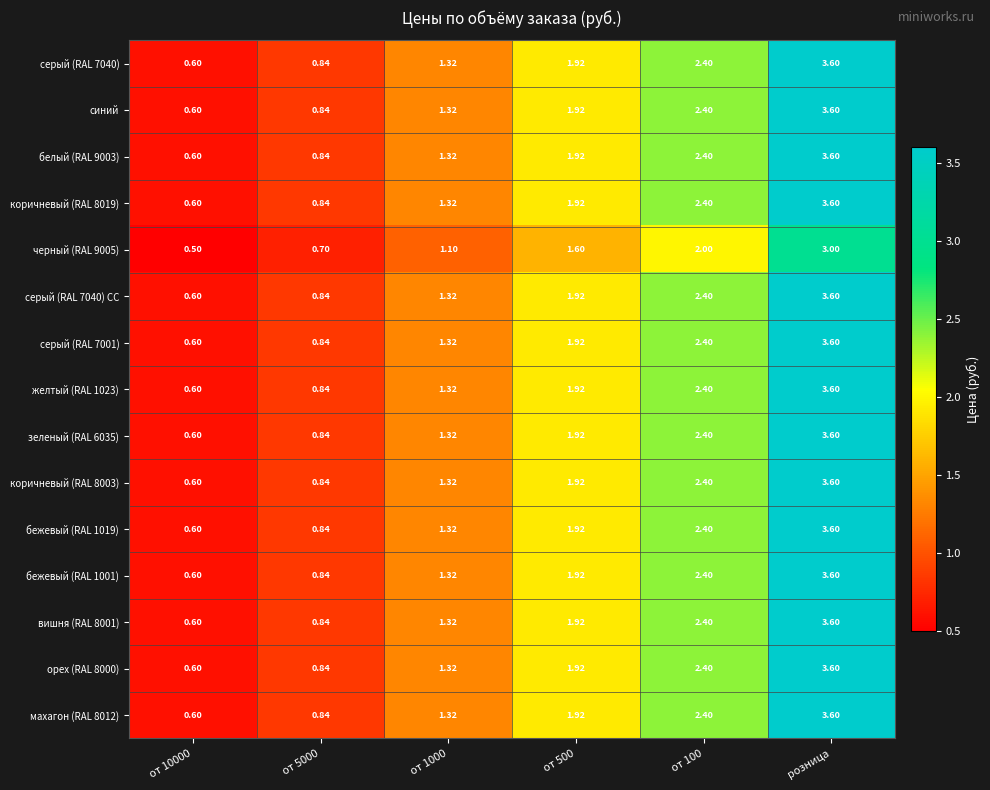

At which category is the sum across all series the highest?

розница